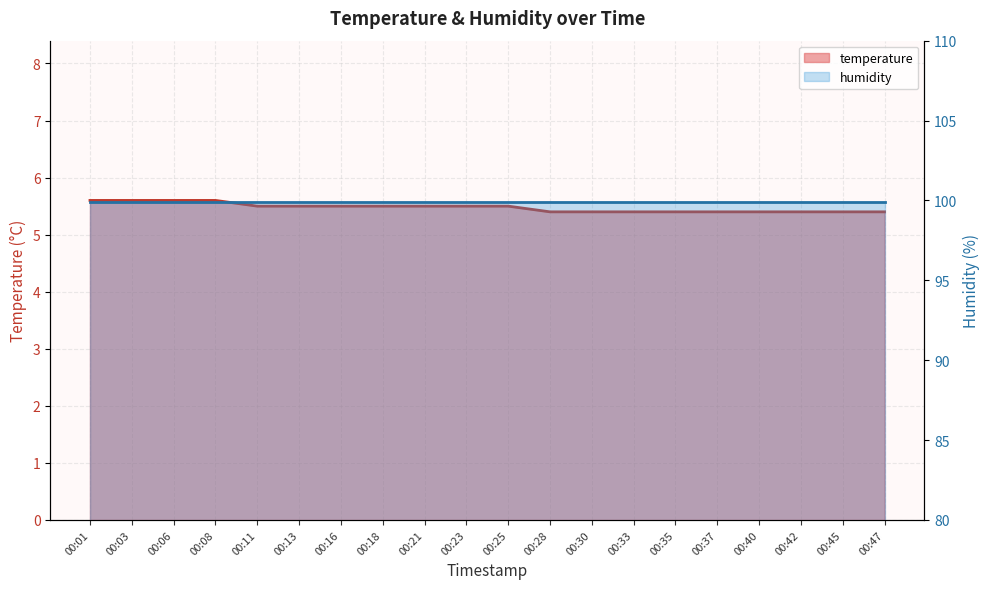

Is it true that the value at 00:28 is 9.3?

False